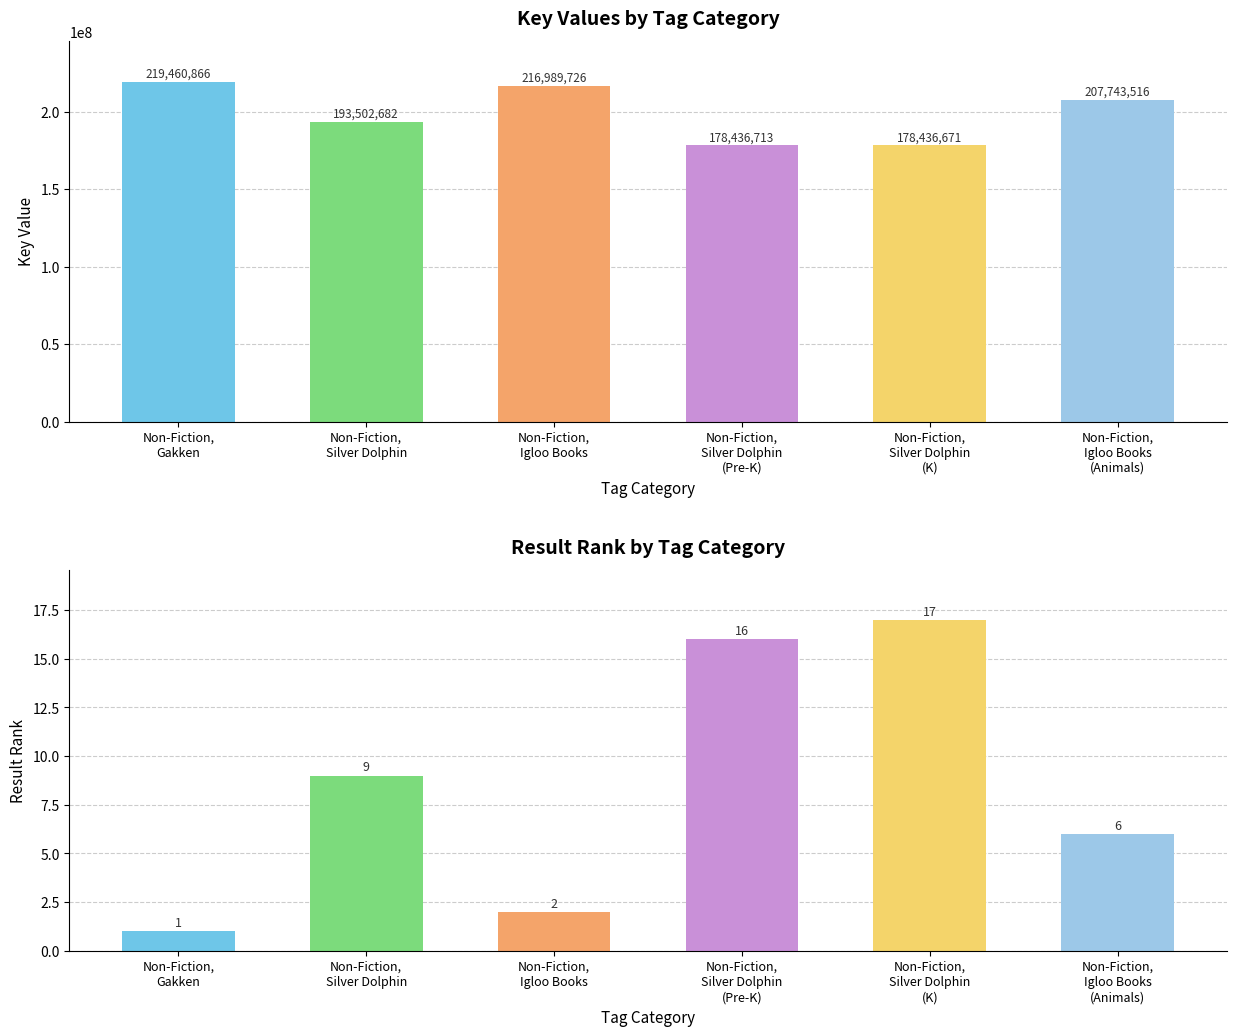

What is the maximum value for Key?

219460866